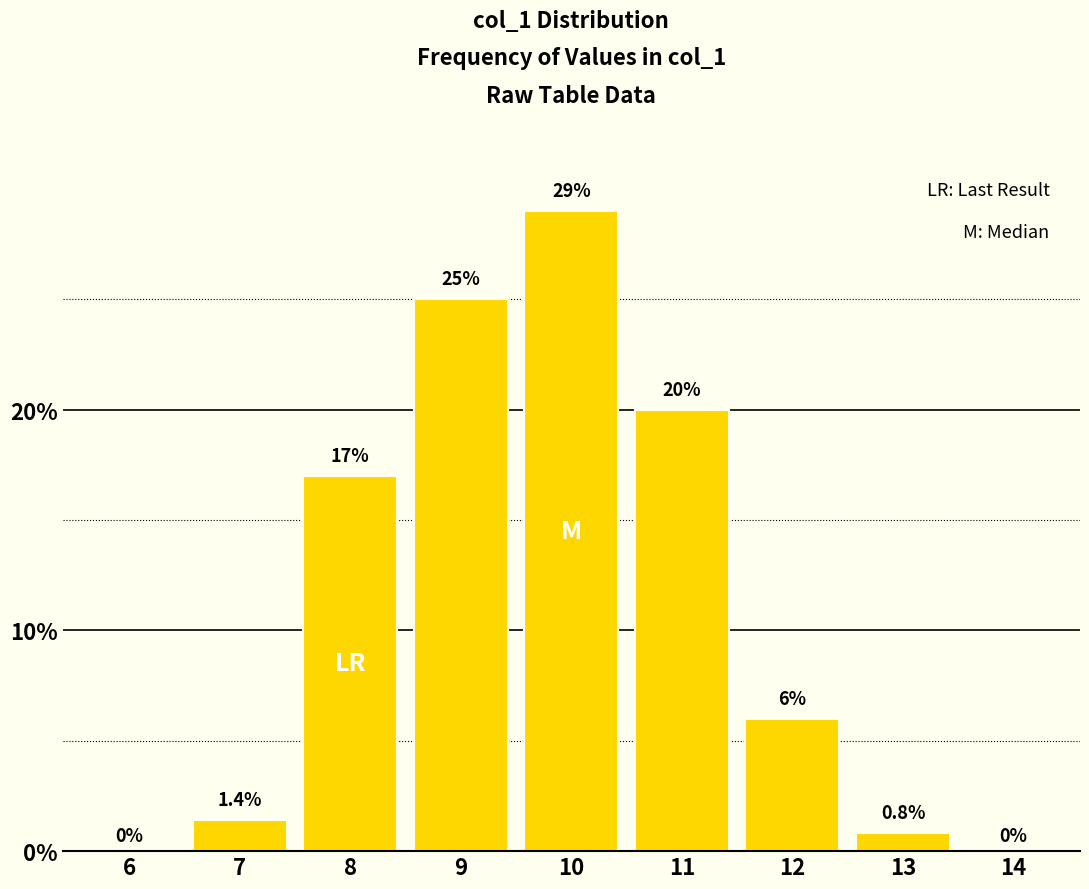

Reading left to right, extract all data points from this chart.

6=0.0	7=1.4	8=17.0	9=25.0	10=29.0	11=20.0	12=6.0	13=0.8	14=0.0